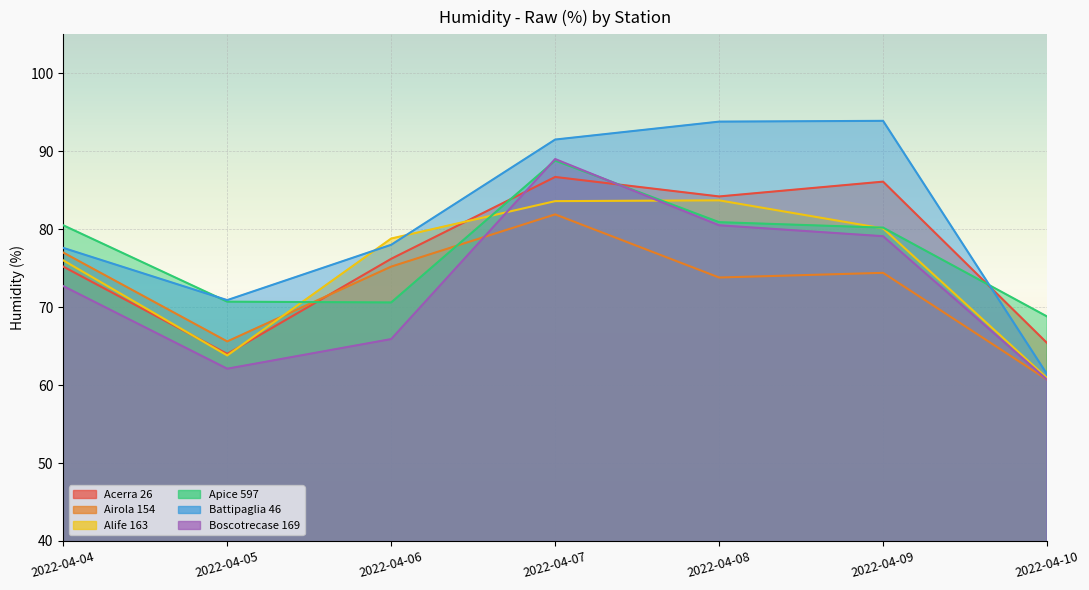

Reading left to right, extract all data points from this chart.

Acerra 26: 75.2	64.0	76.2	86.7	84.2	86.1	65.4
Airola 154: 77.0	65.6	75.2	81.9	73.8	74.4	60.7
Alife 163: 76.0	63.8	78.8	83.6	83.7	80.1	60.9
Apice 597: 80.5	70.7	70.6	88.8	80.9	80.2	68.8
Battipaglia 46: 77.6	70.9	78.0	91.5	93.8	93.9	61.4
Boscotrecase 169: 72.7	62.1	65.9	89.0	80.5	79.1	60.7